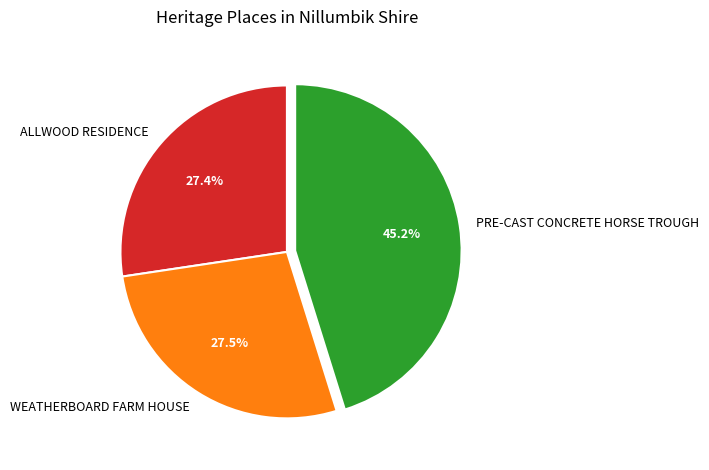

What is the largest slice in the pie chart?

PRE-CAST CONCRETE HORSE TROUGH